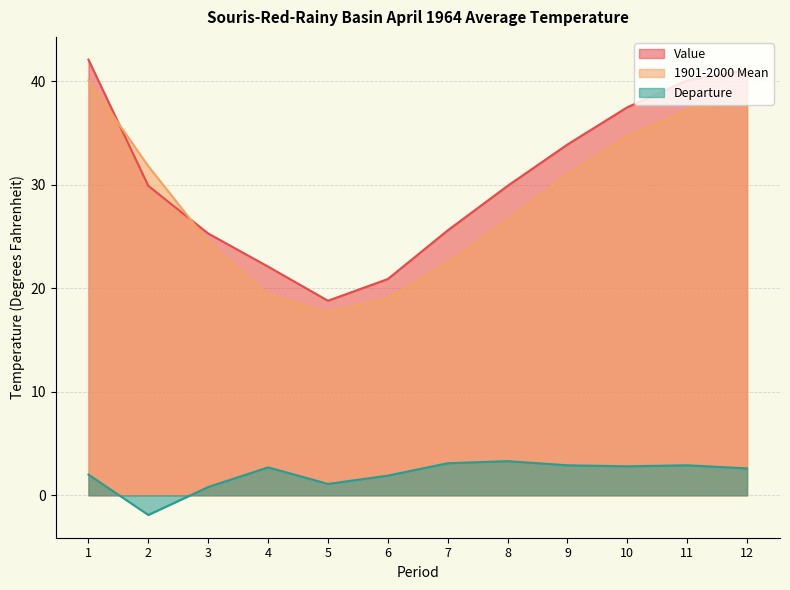

True or false: Value has more than 0 interior local peaks.

False